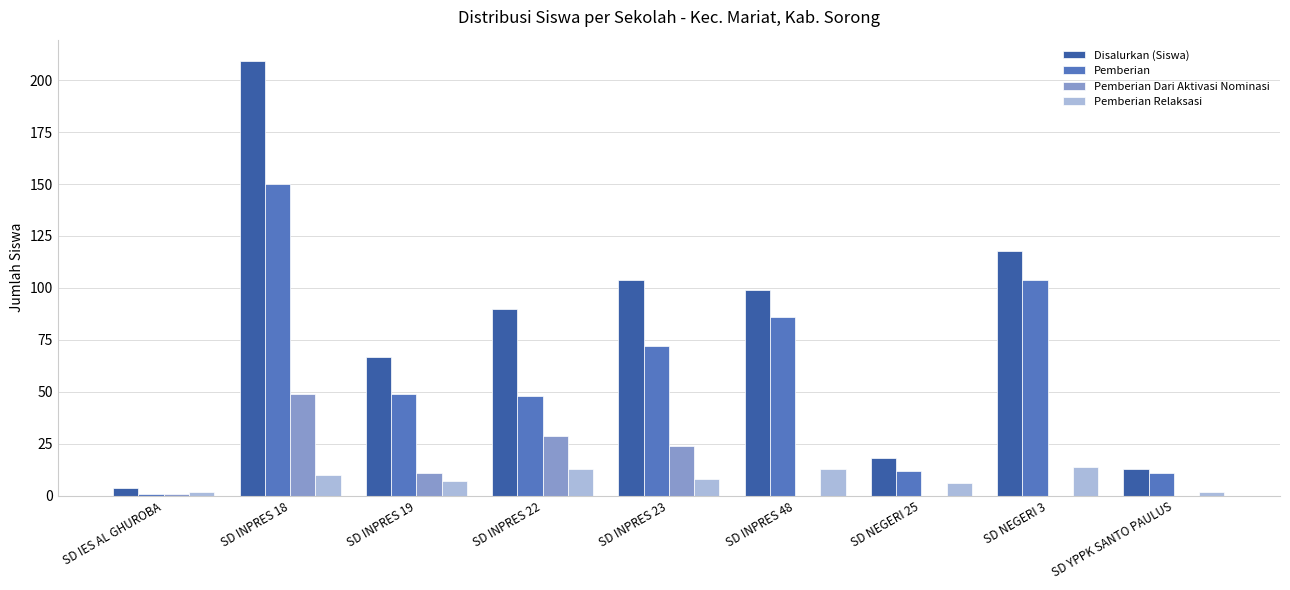

Which series has the largest total across all categories?

Disalurkan (Siswa)